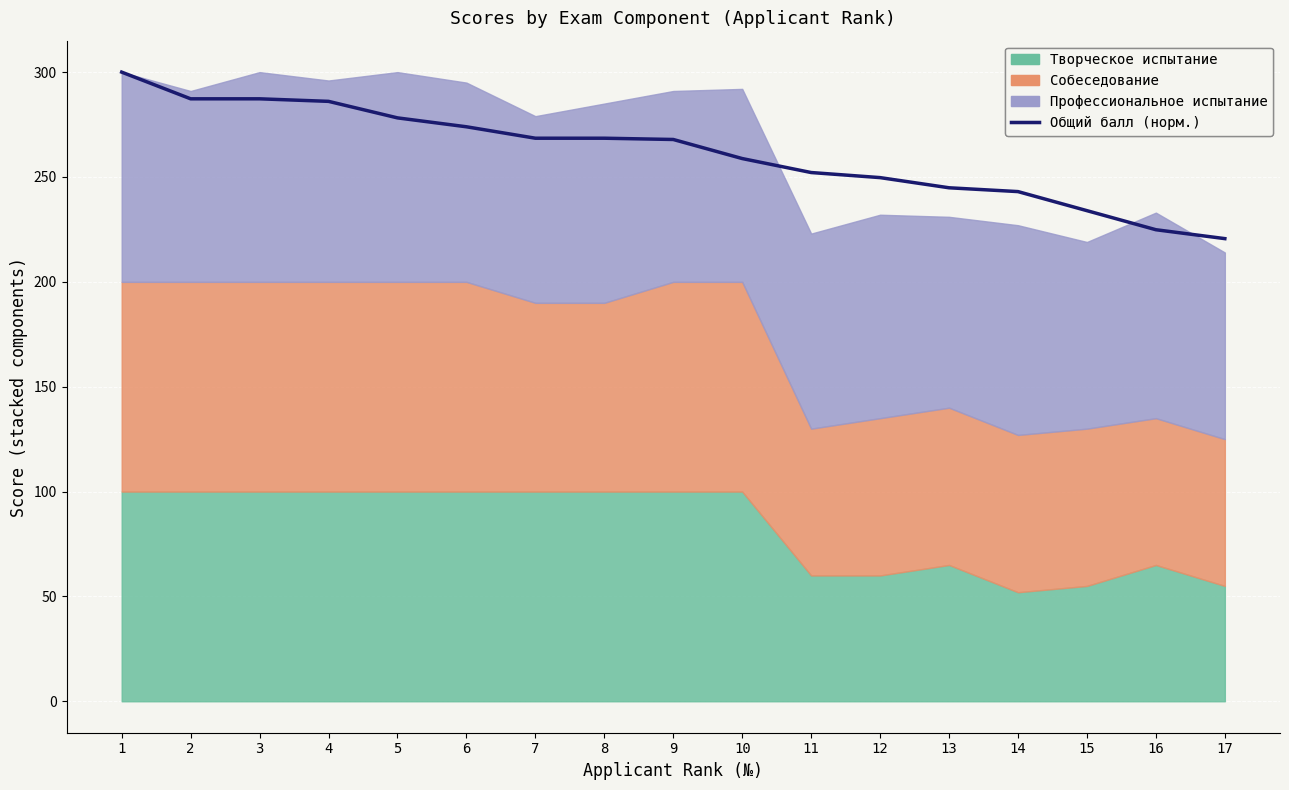

What is the greatest value displayed?

300.0